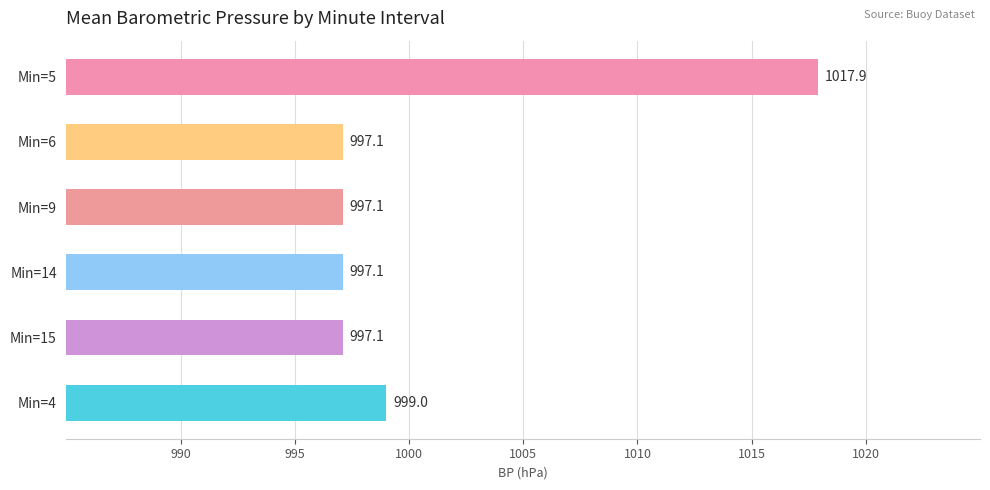

Which category has the highest value across all series?

Min=5